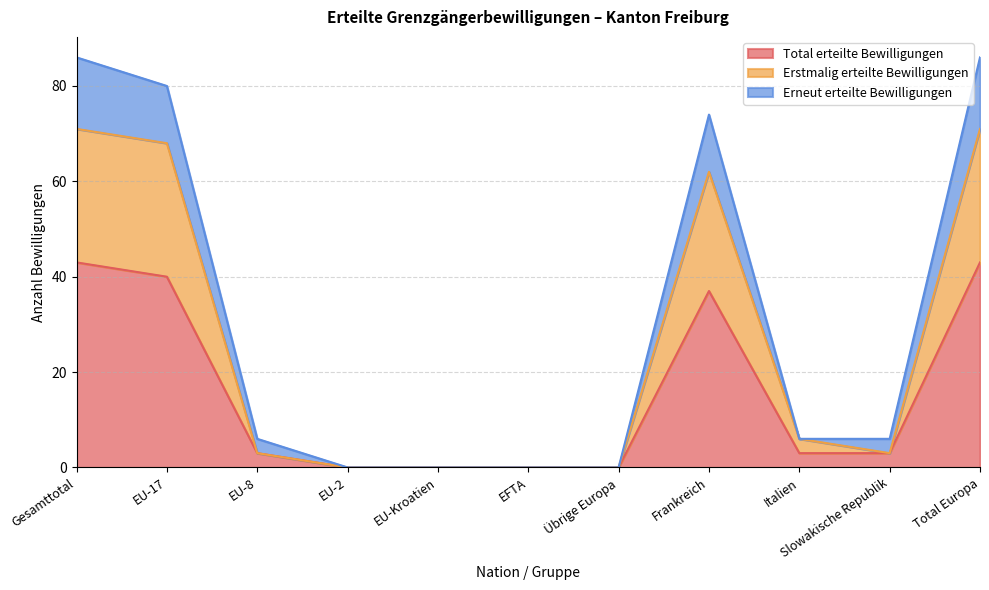

Does the chart display data point markers on the line(s)?

No